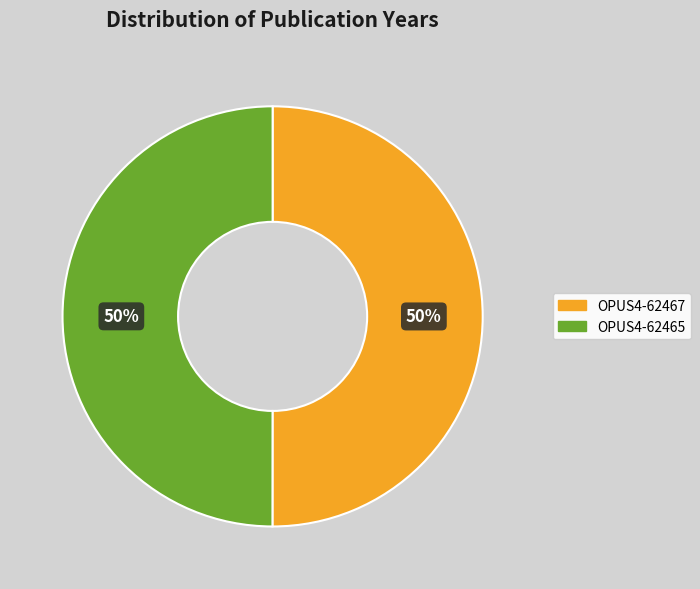

Is it true that OPUS4-62465 is 50% of the pie?

True